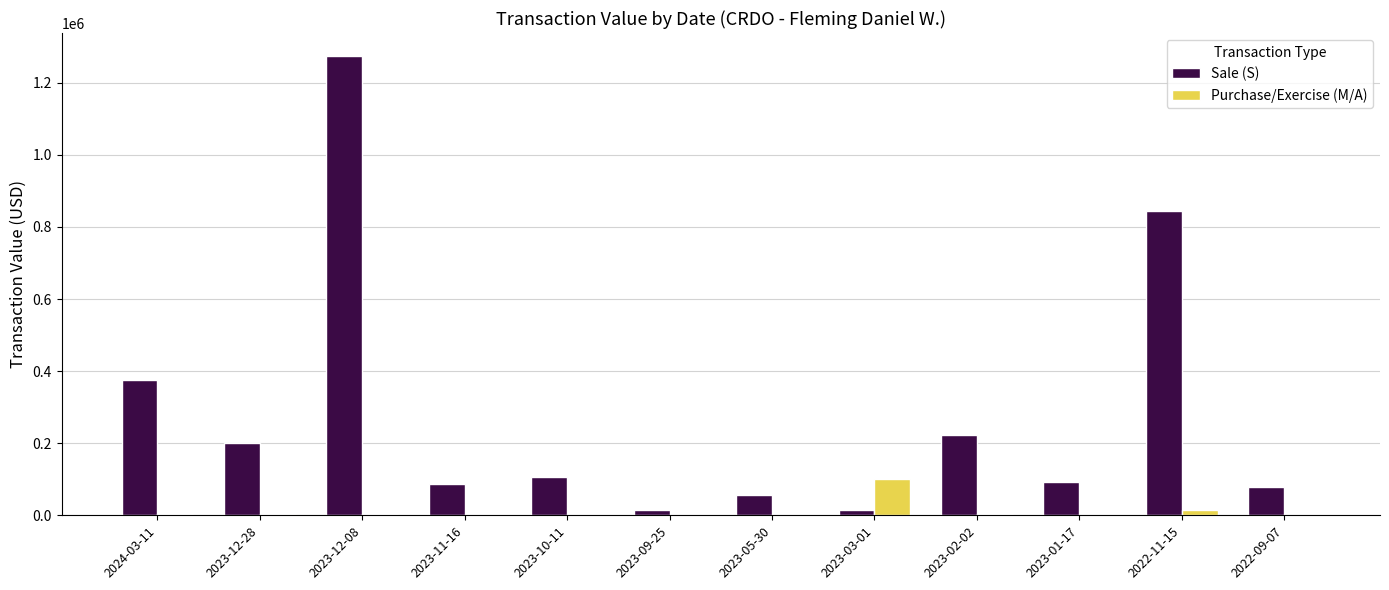

Which series has the largest total across all categories?

Sale (S)